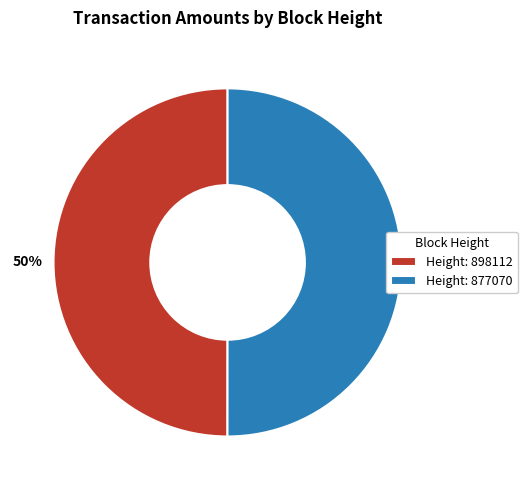

What is the ratio of the value at Height: 898112 to the value at Height: 877070?

1.0